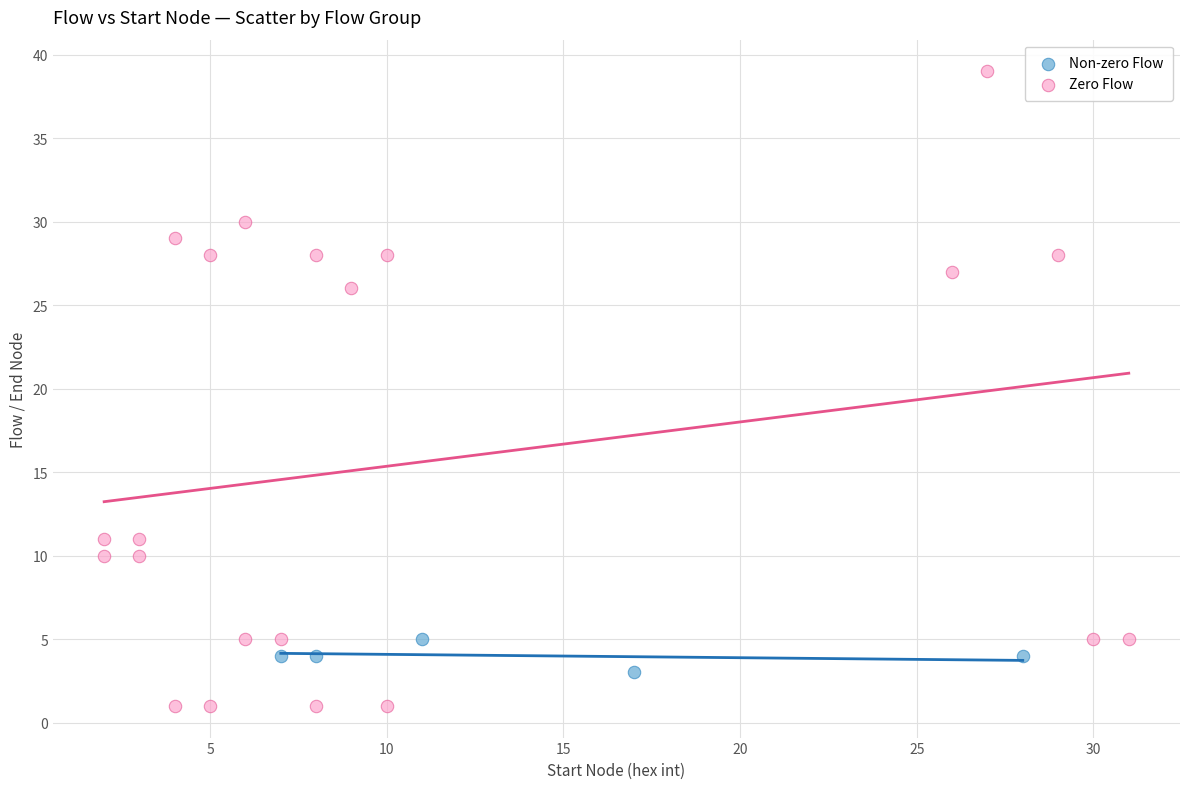

Which series contains the highest Y value?

Zero Flow